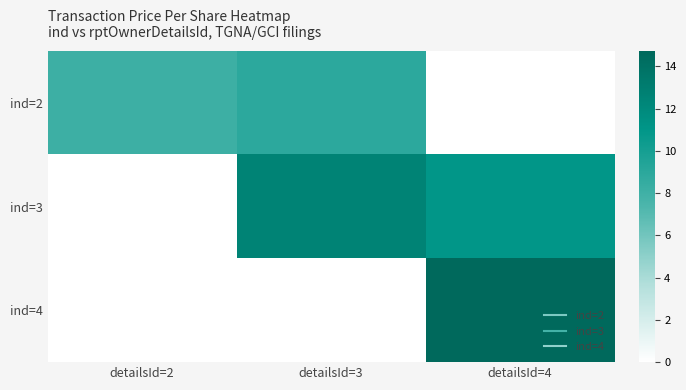

How many data points does each series have?

3